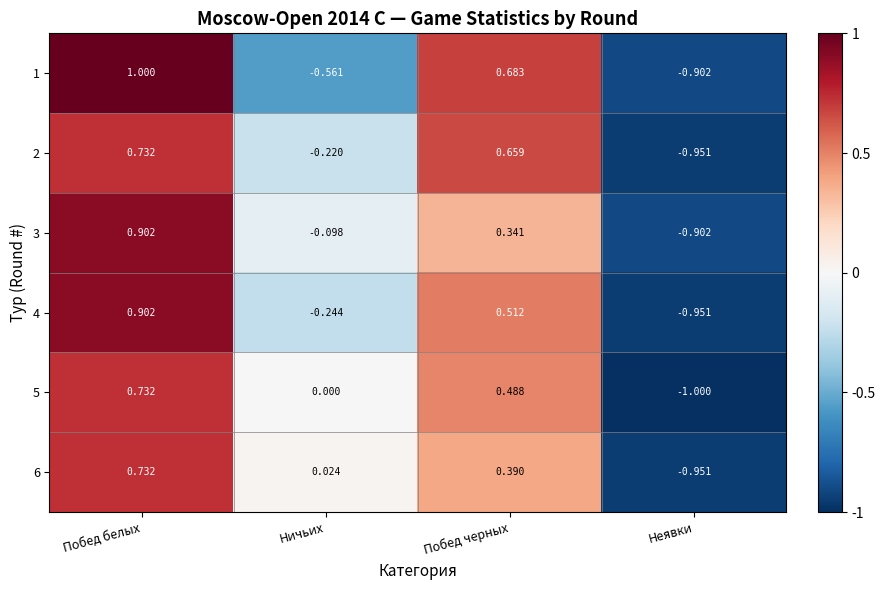

Which label corresponds to the smallest value in the chart?

Неявки